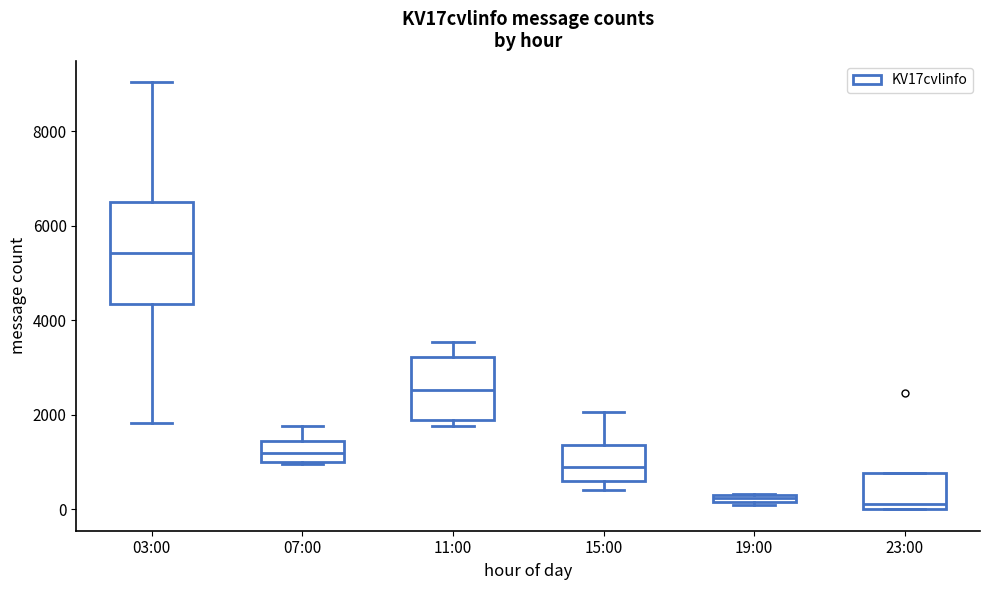

Comparing the boxes themselves (not the whiskers), which one is the tallest?

03:00